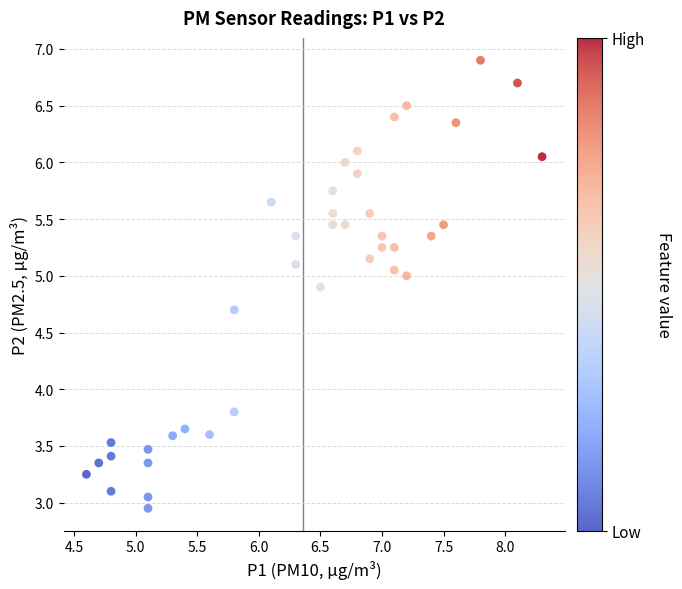

What Y value in the scatter plot is closest to 4?

3.8